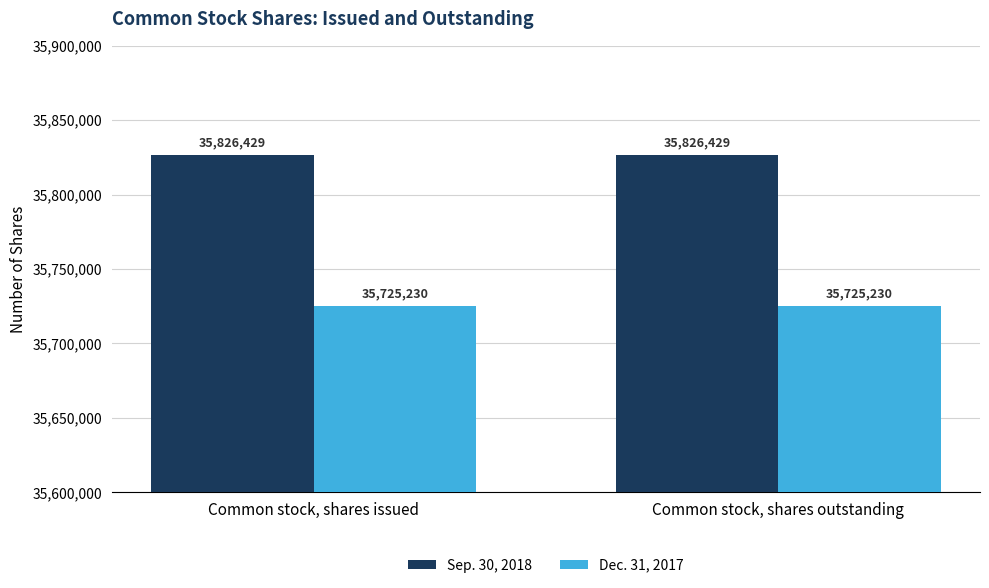

Is the value of Sep. 30, 2018 at Common stock, shares issued greater than the value of Dec. 31, 2017 at Common stock, shares issued?

Yes